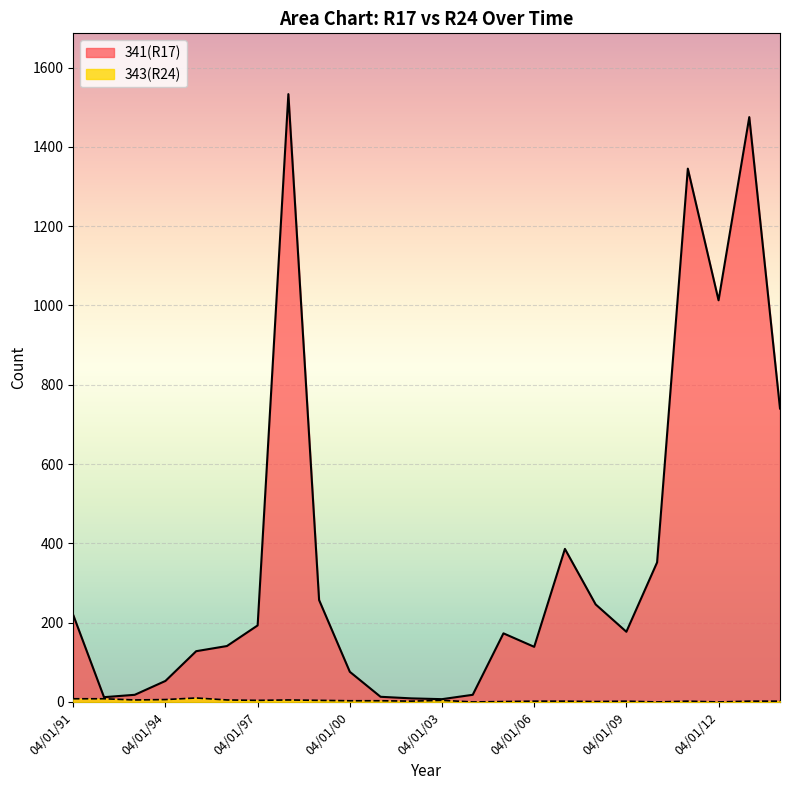

True or false: 343(R24) has more than 2 points higher than both neighbors.

True